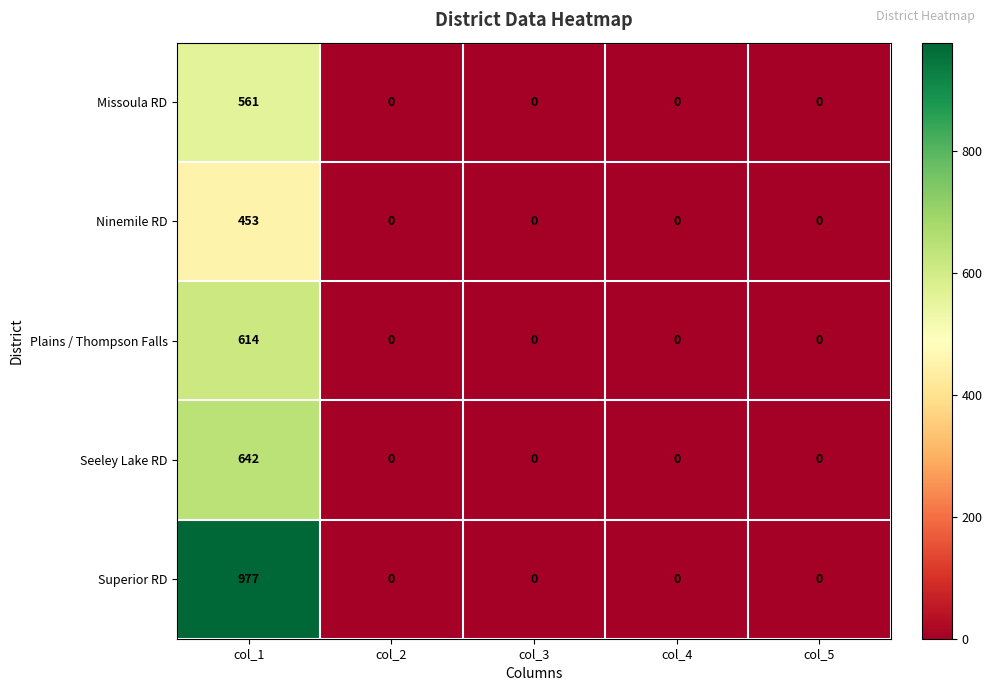

How many series are shown in this chart?

5